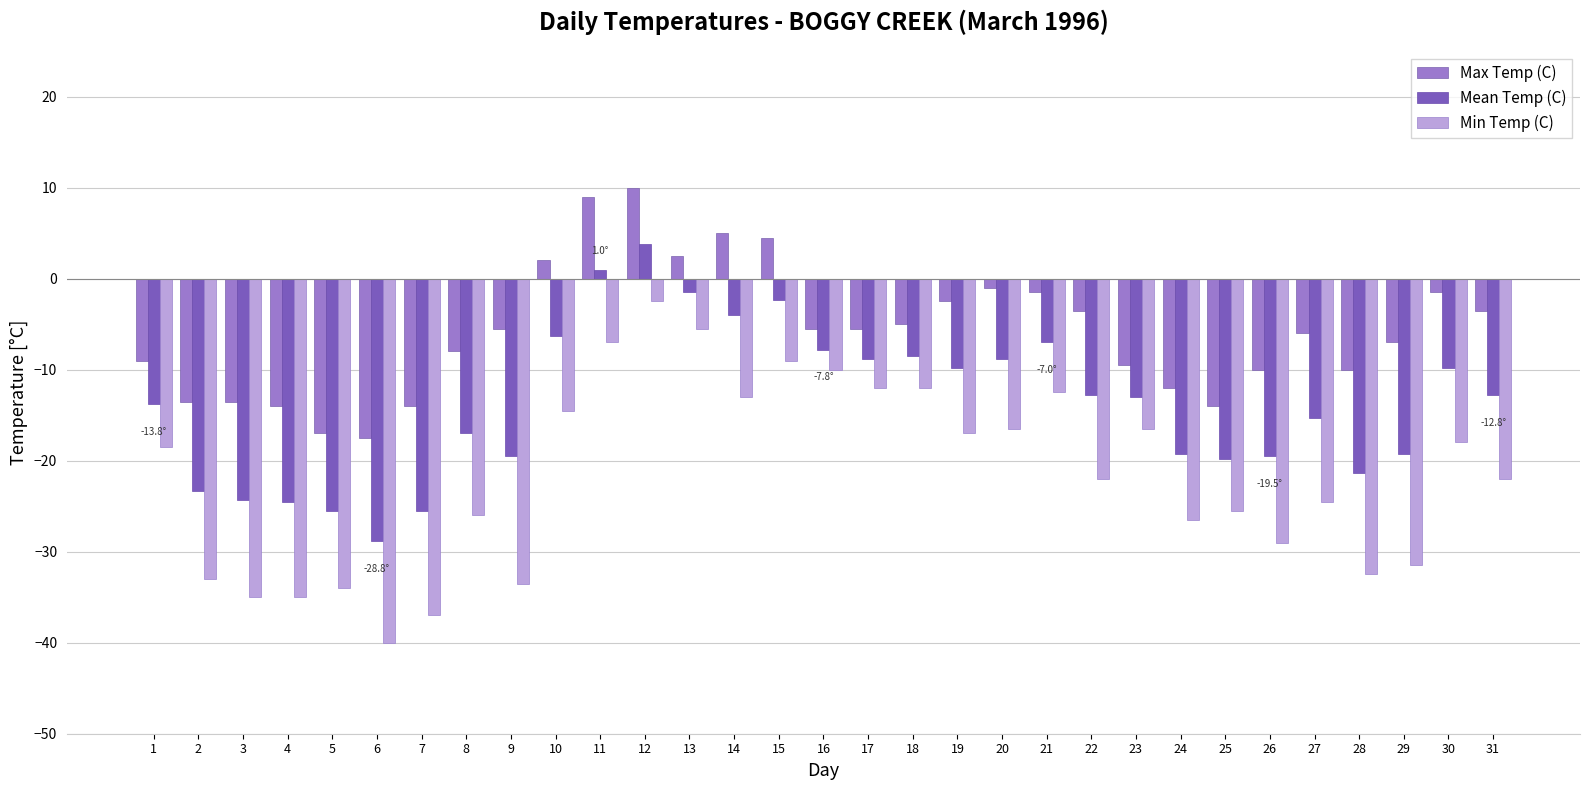

What is the greatest value displayed?

10.0